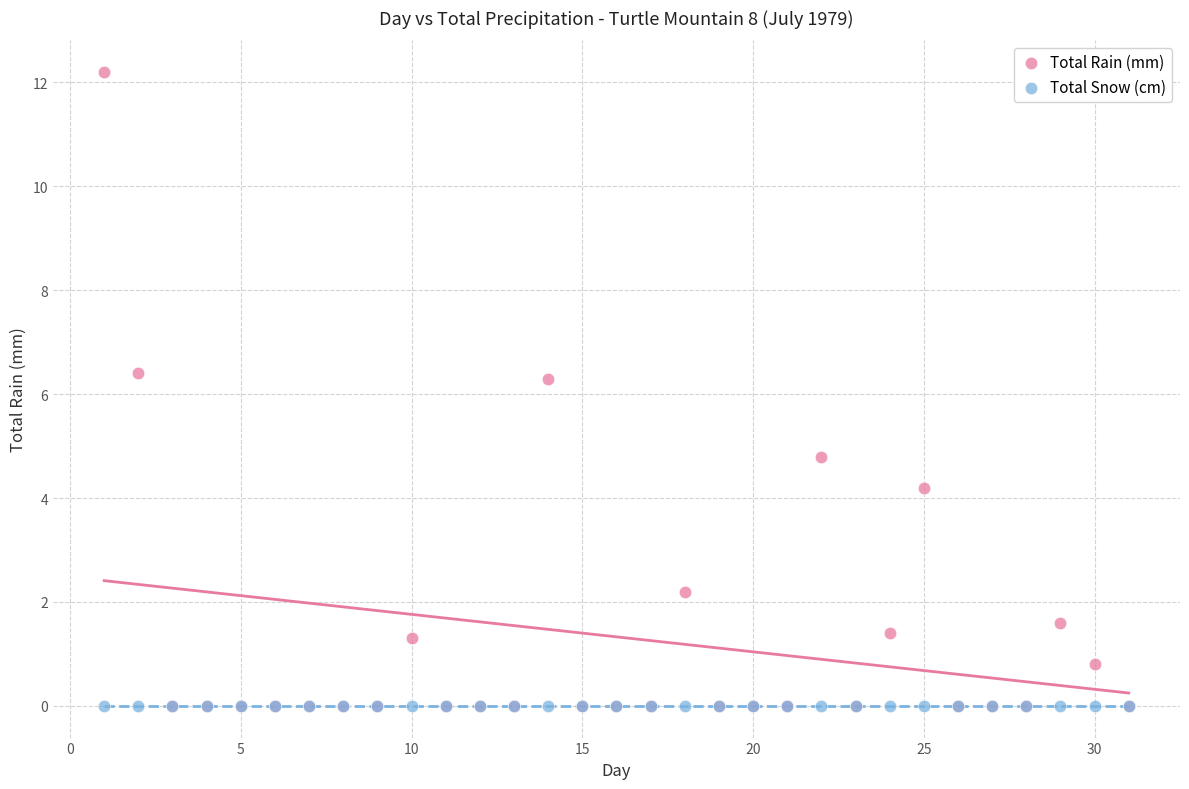

Which series reaches the maximum Y coordinate?

Total Rain (mm)